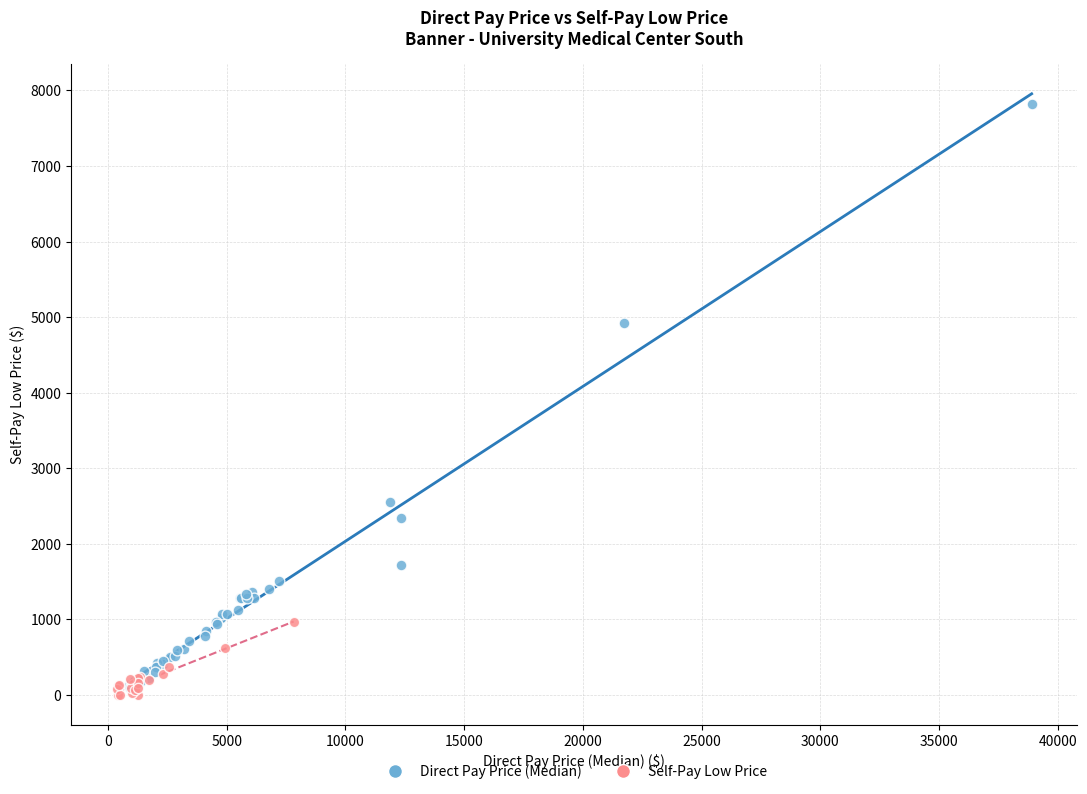

Which series contains the highest Y value?

Direct Pay Price (Median)